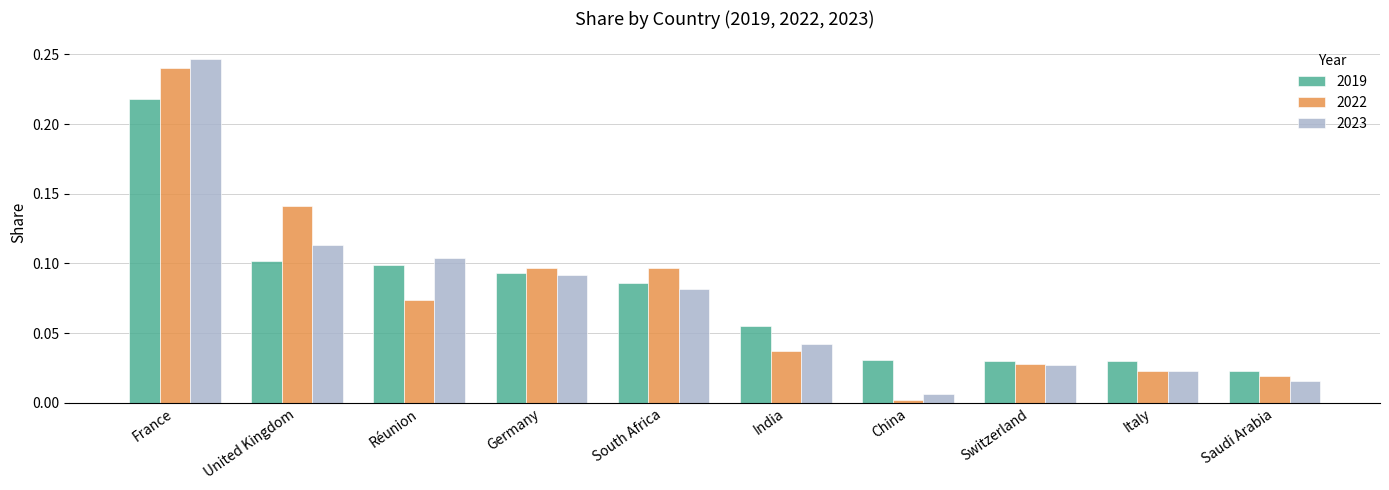

Which category has the lowest value in the 2019 series?

Saudi Arabia